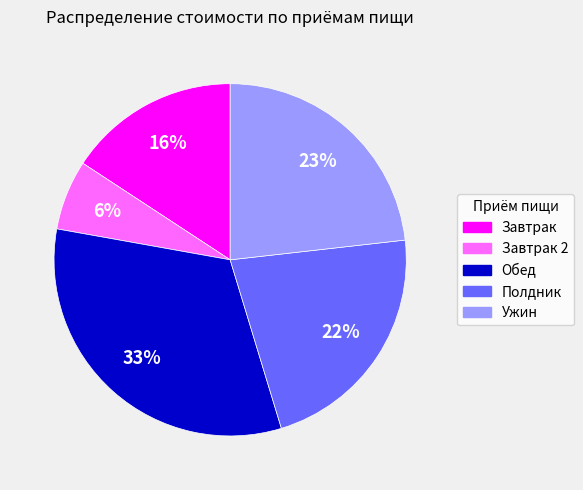

What is the smallest slice in the pie chart?

Завтрак 2